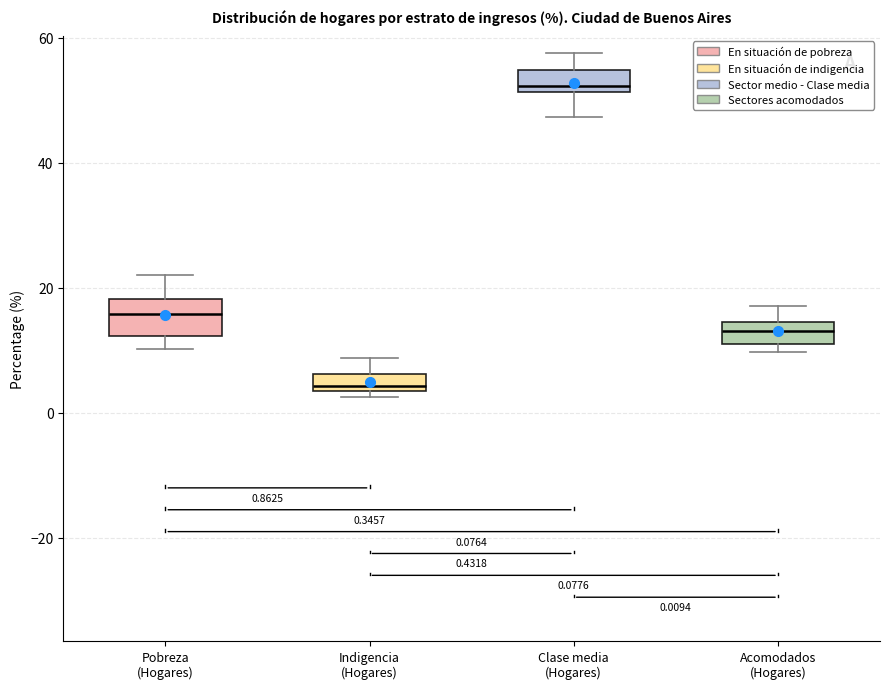

Comparing the boxes themselves (not the whiskers), which one is the tallest?

Pobreza (Hogares)